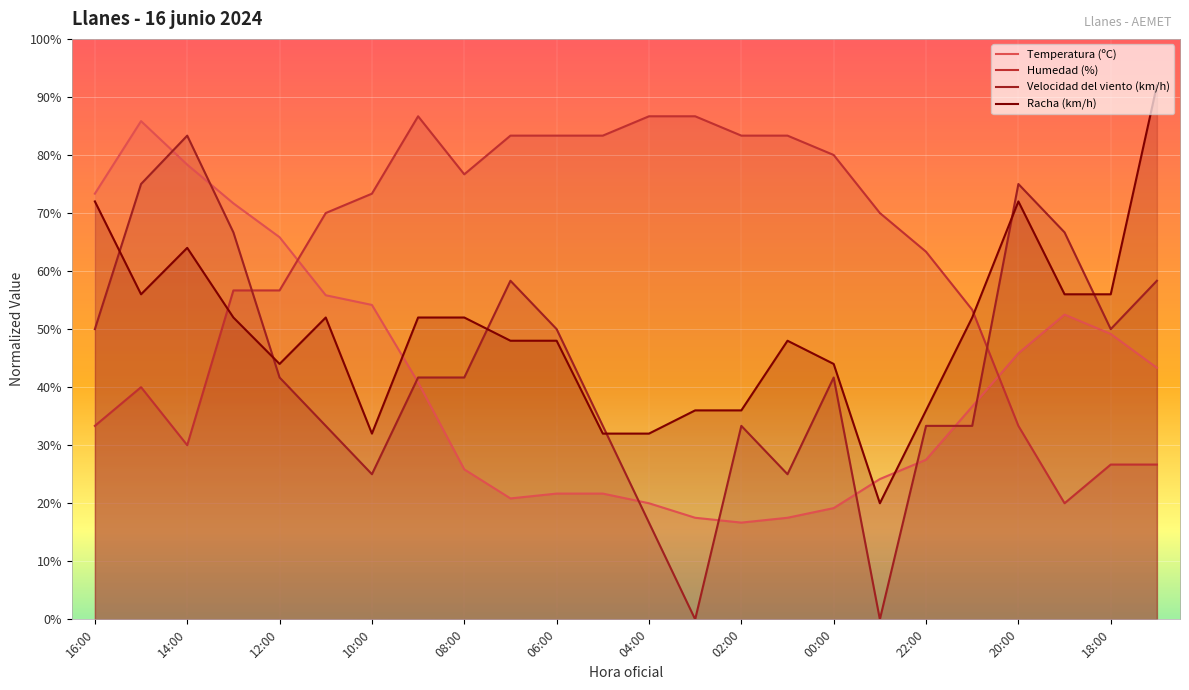

In Racha (km/h), how many points are lower than both neighbors (excluding endpoints)?

4